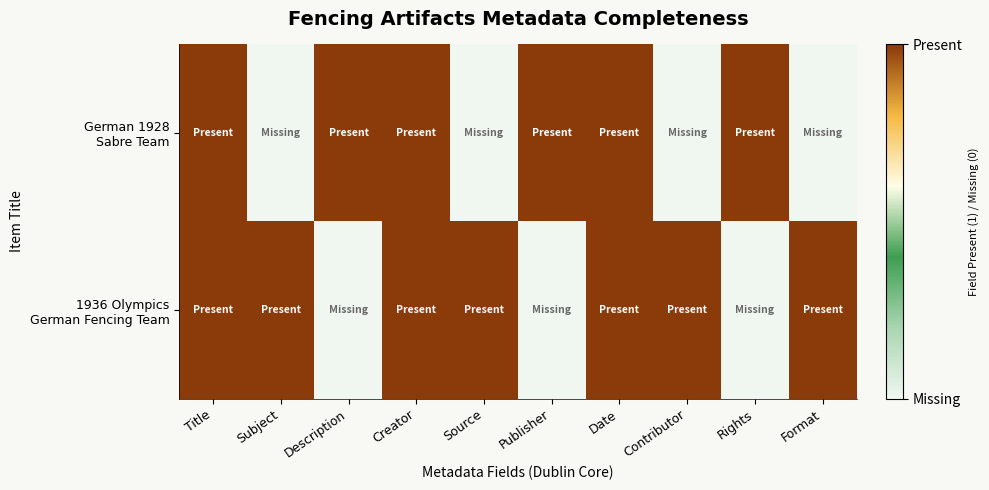

Rank the series at Rights from lowest to highest value.

1936 Olympics German Fencing Team, German 1928 Sabre Team